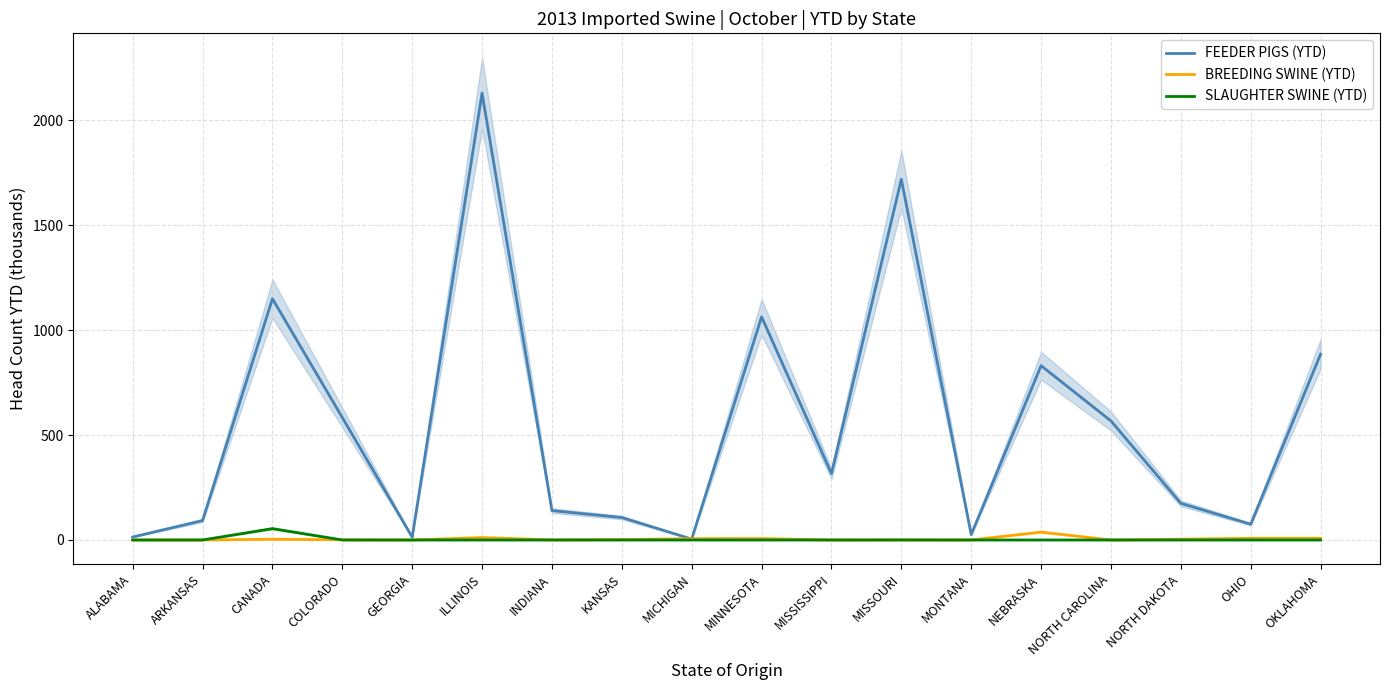

What is the difference between the second highest and second lowest values in the FEEDER PIGS (YTD) series?

1704.6